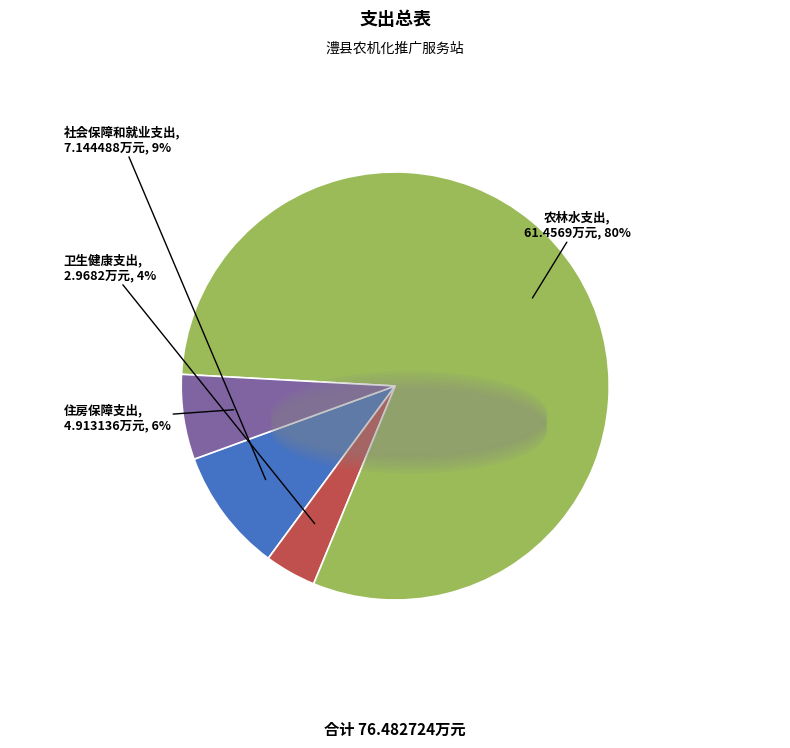

What percentage is the 住房保障支出 slice, to the nearest percent?

6%